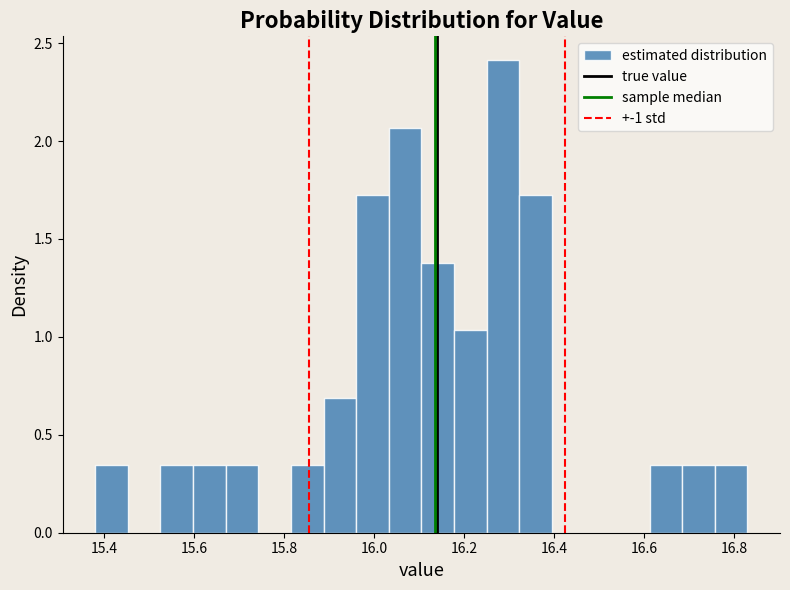

Read against the x-axis, roughly where is the centre of the tallest bar?

16.28